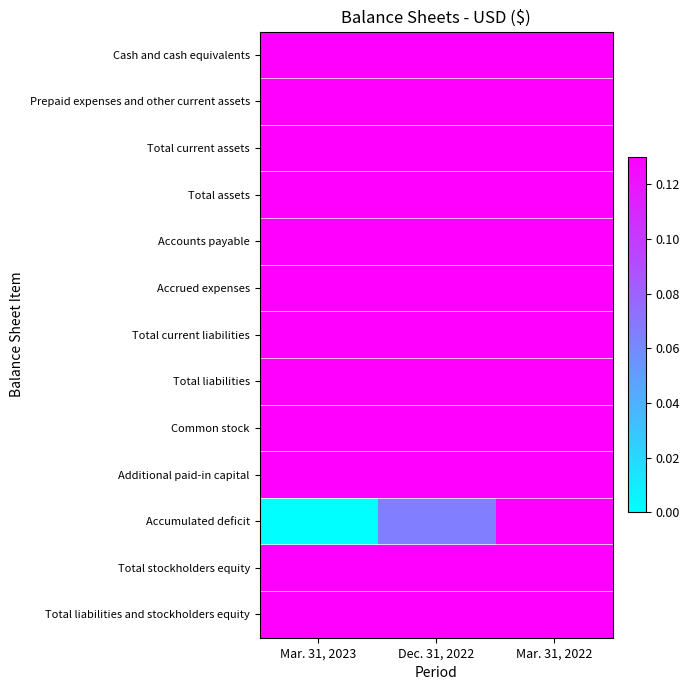

Which has a higher value, Mar. 31, 2022 or Dec. 31, 2022?

Mar. 31, 2022